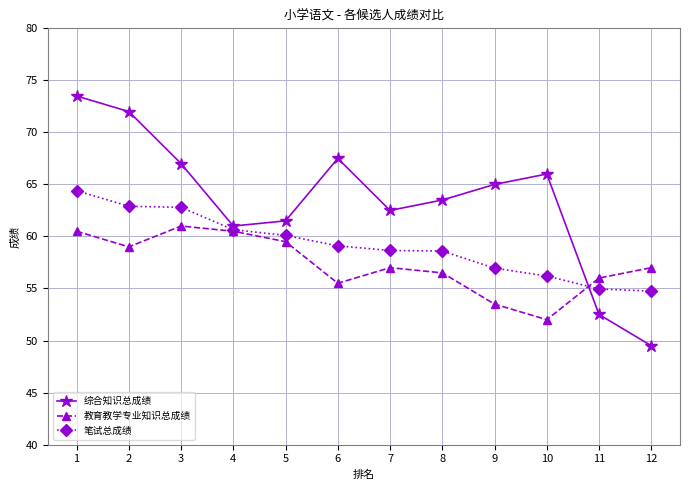

What is the average value of the 教育教学专业知识总成绩 series?

57.3